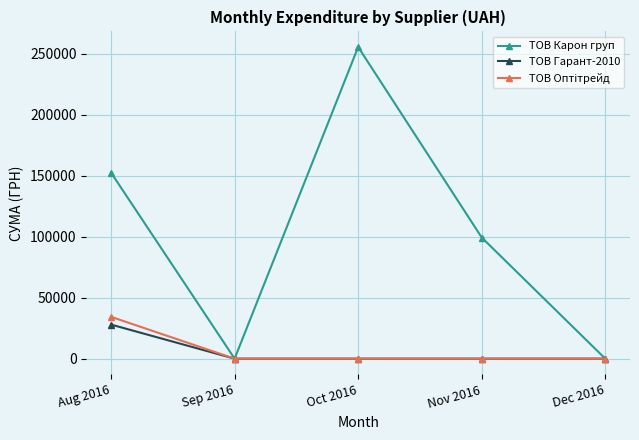

What is the maximum value shown in the chart?

255550.2